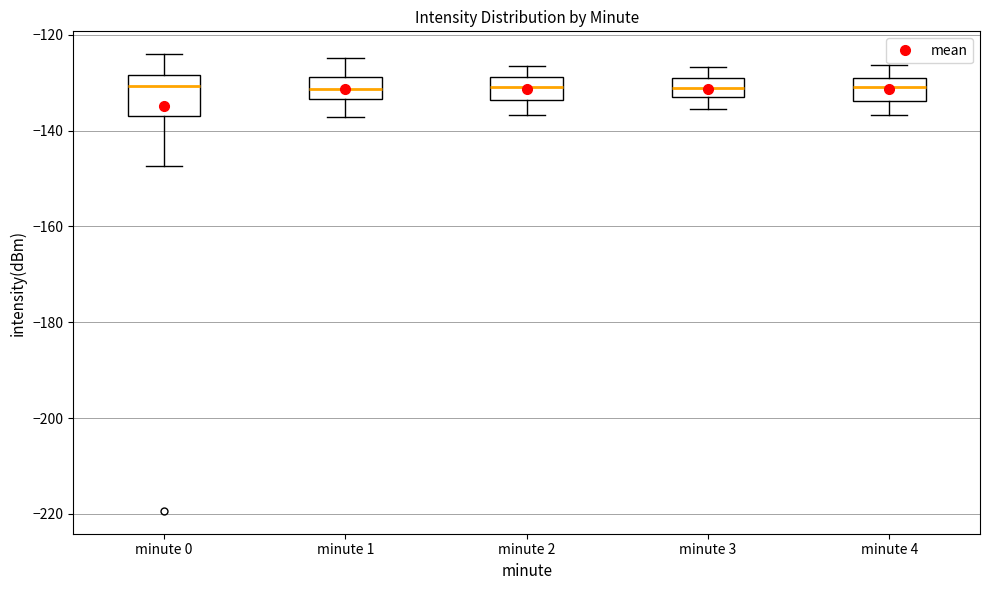

Which box is the tallest, from its lower edge to its upper edge?

minute 0